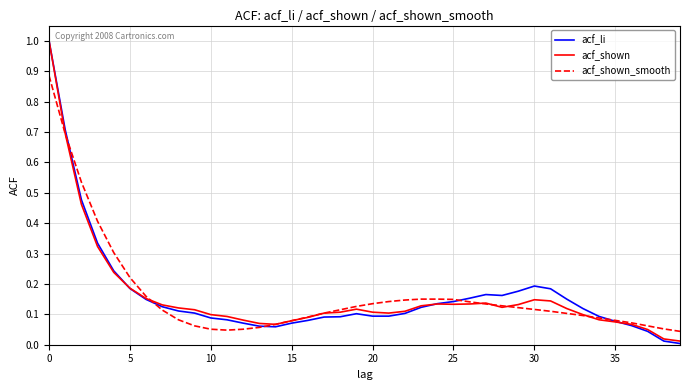

What is the highest value of the acf_li series?

1.0